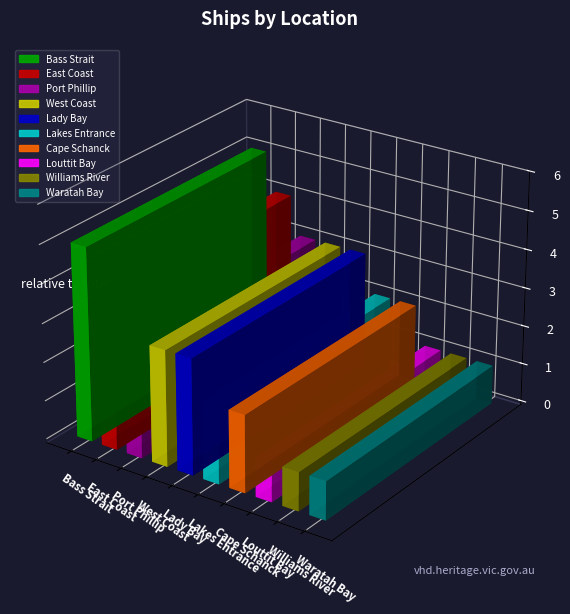

What is the value of the 10th bar from the left?

1